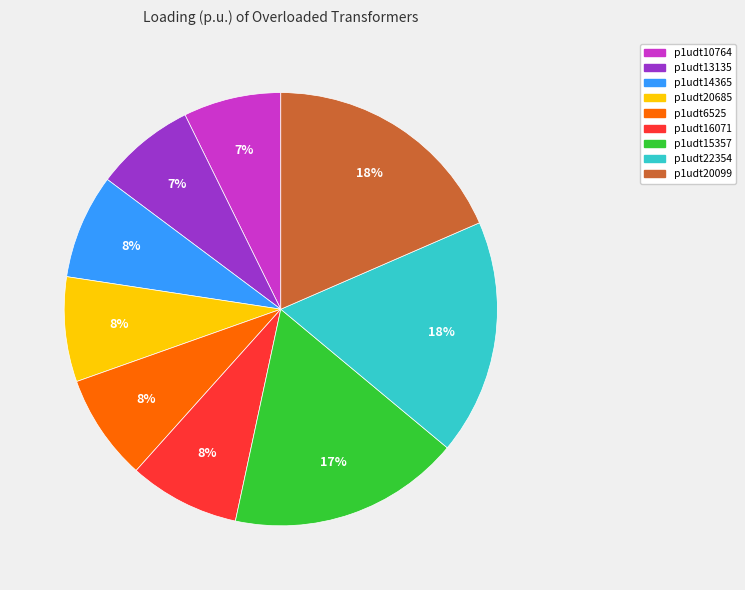

Does p1udt10764 account for over 50% of the chart?

No